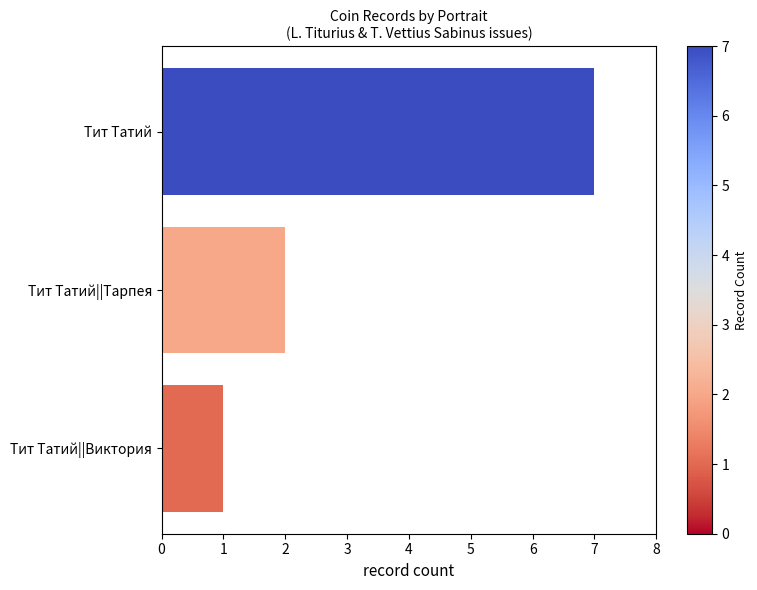

Approximately how many times larger is the value at Тит Татий compared to Тит Татий||Виктория?

7.0